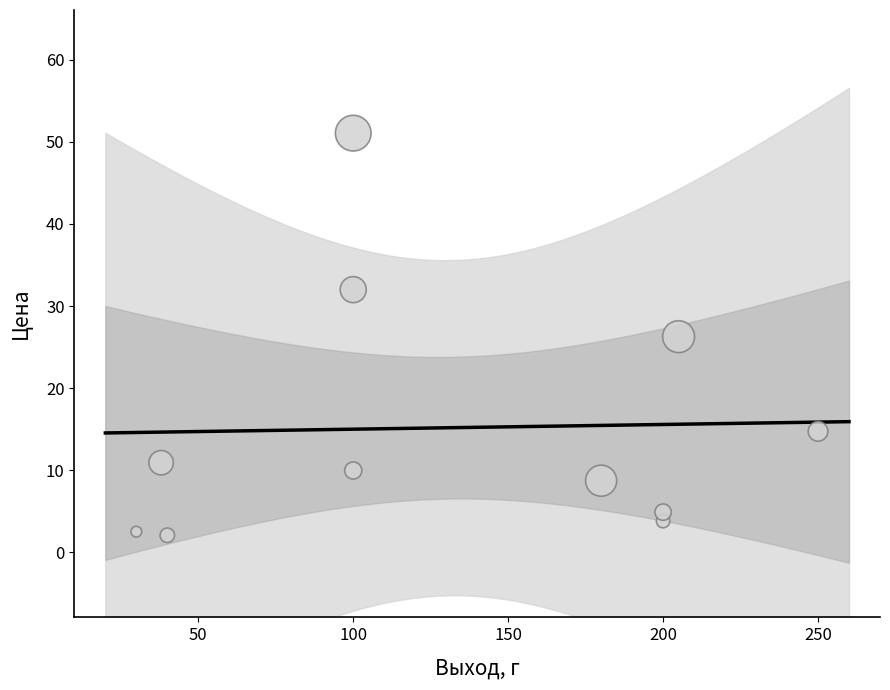

What is the average Y value?

15.2